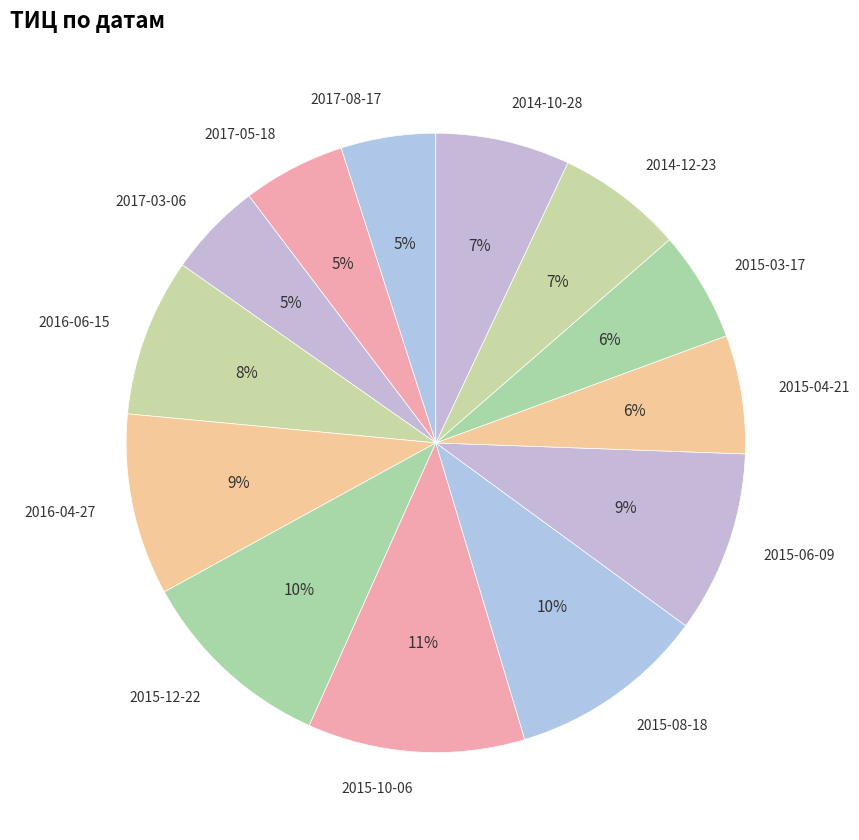

How many slices are in this pie chart?

13